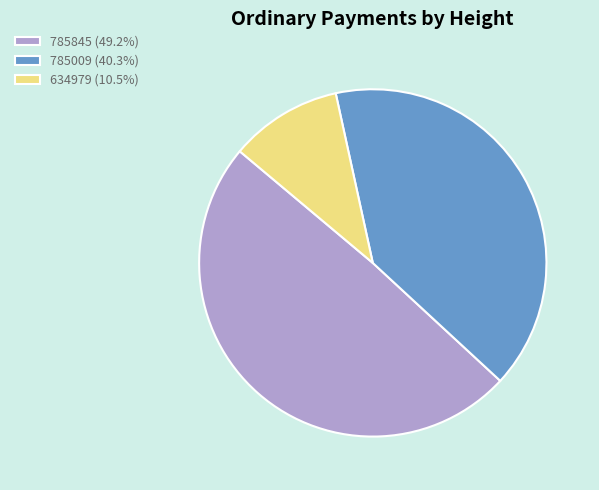

How many segments does this pie chart have?

3